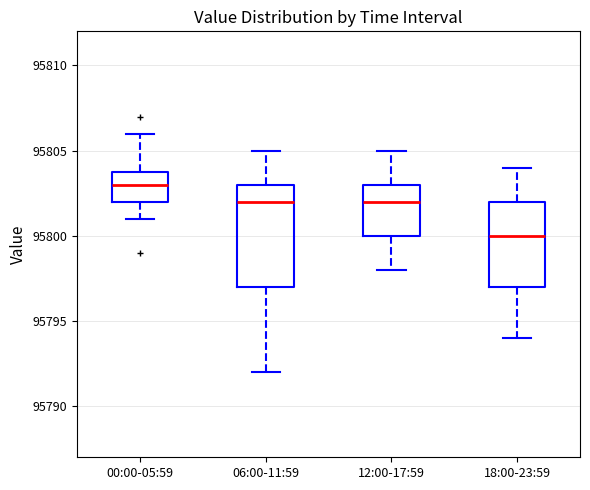

Reading left to right, transcribe this box plot: for each box, give where its median line is, the range the box spans, and where its two whiskers end, as read against the y-axis. The values are not printed on the chart, so give them approximately, as read against the axis.

00:00-05:59: median 95803, box 95802 to 95804, whiskers 95801 to 95806
06:00-11:59: median 95802, box 95797 to 95803, whiskers 95792 to 95805
12:00-17:59: median 95802, box 95800 to 95803, whiskers 95798 to 95805
18:00-23:59: median 95800, box 95797 to 95802, whiskers 95794 to 95804